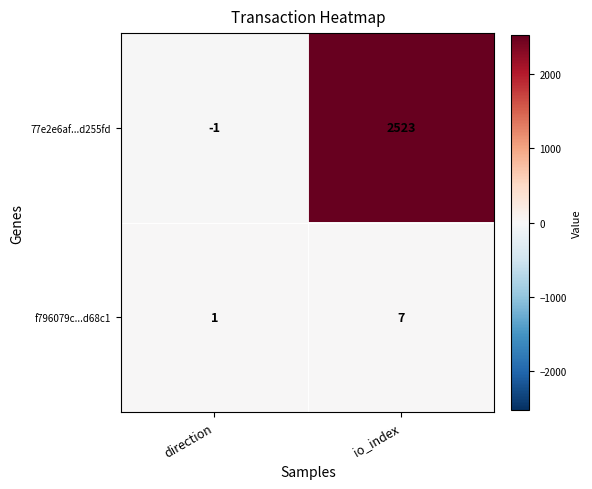

What is the sum of the 77e2e6af...d255fd values at io_index and direction?

2522